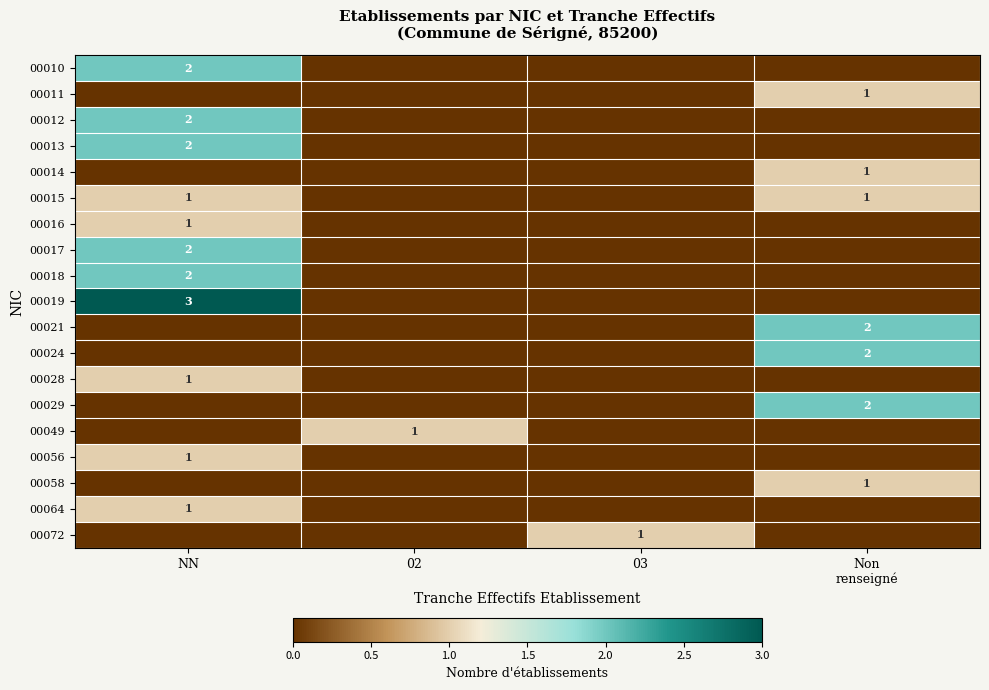

Rank the series by their maximum value, from highest to lowest.

00019, 00010, 00012, 00013, 00017, 00018, 00021, 00024, 00029, 00011, 00014, 00015, 00016, 00028, 00049, 00056, 00058, 00064, 00072